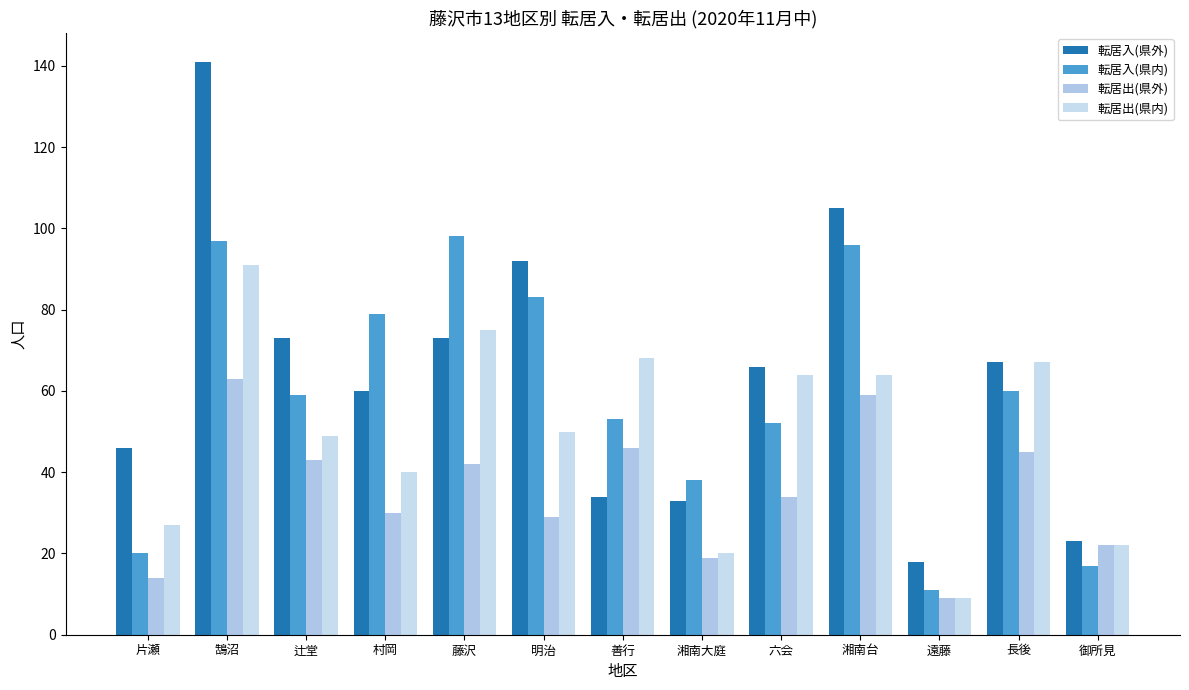

The value of 転居出(県内) at 御所見 is 13. True or false?

False